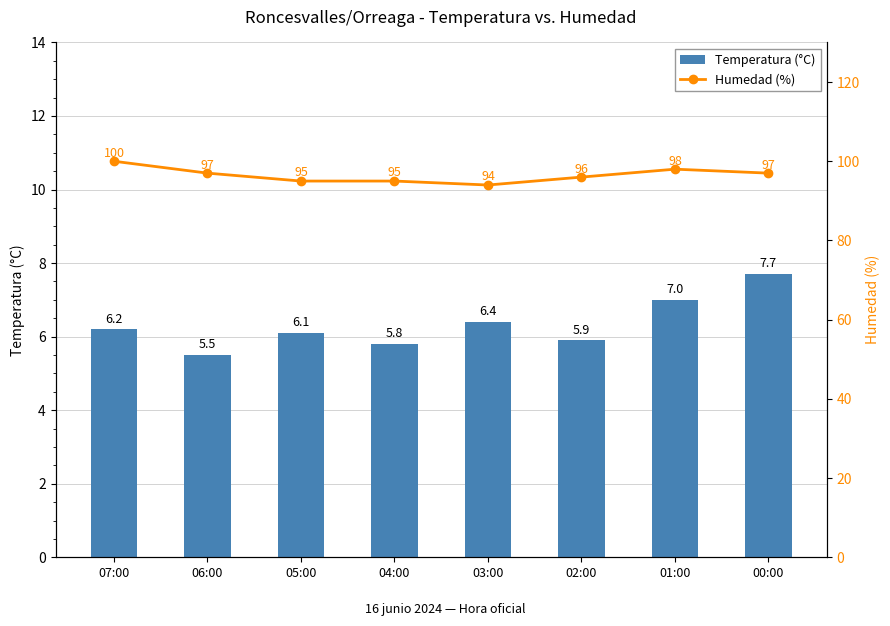

At which label does Temperatura (°C) first exceed 6?

07:00